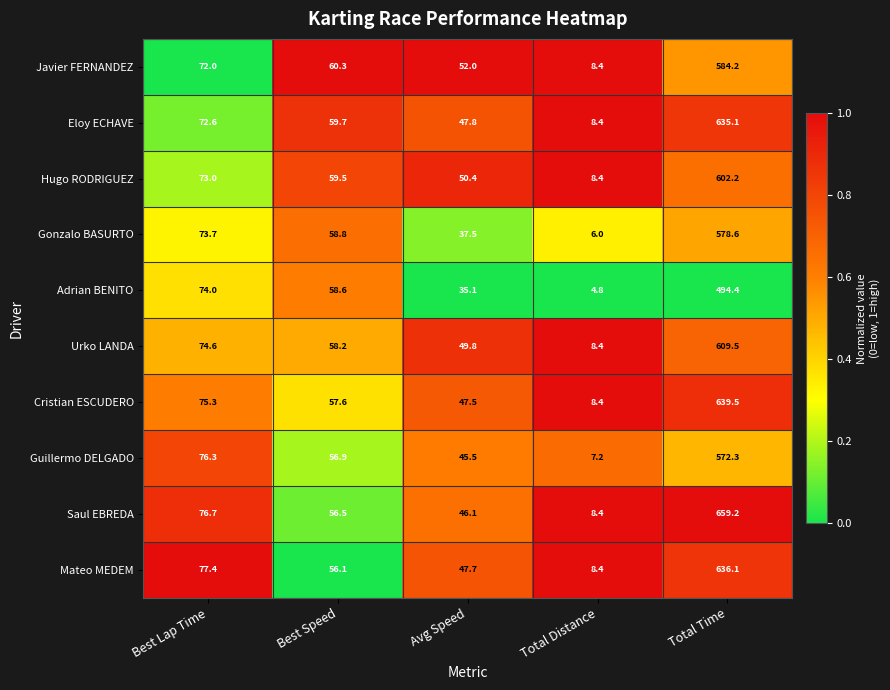

At which category does the chart reach its minimum across all series?

Total Distance